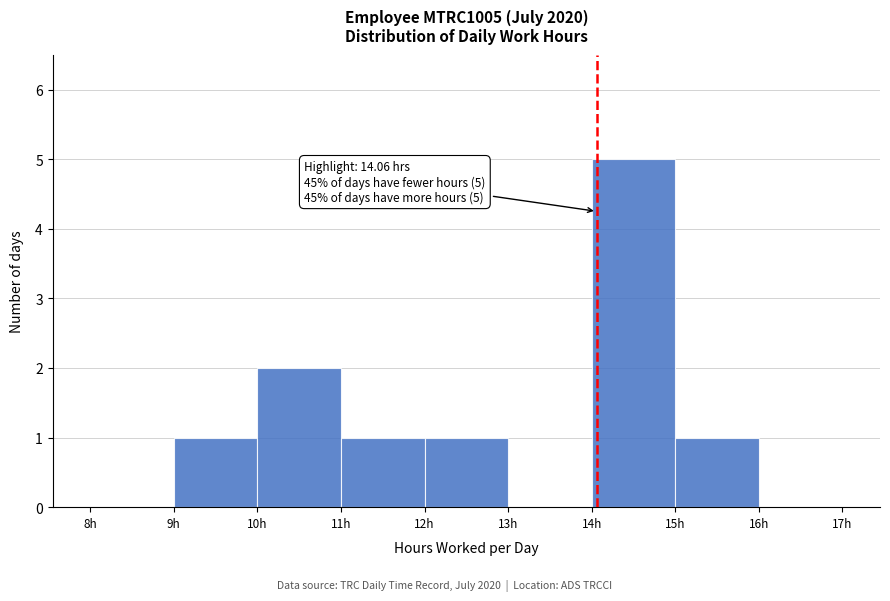

Over which range of the x-axis is the bar tallest?

14 to 15